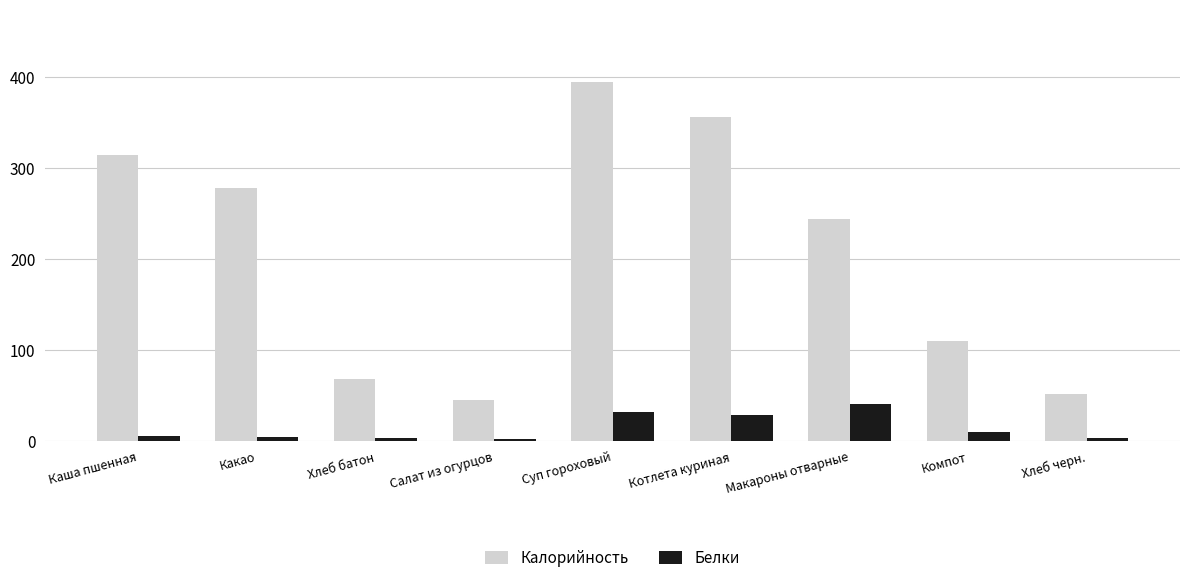

What is the total value across all series at Компот?

120